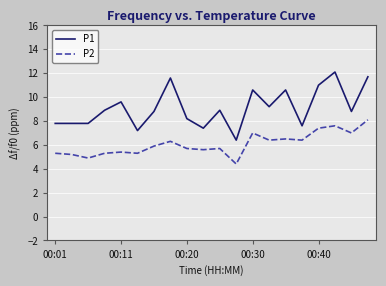

True or false: P2 and P1 cross at least once.

False